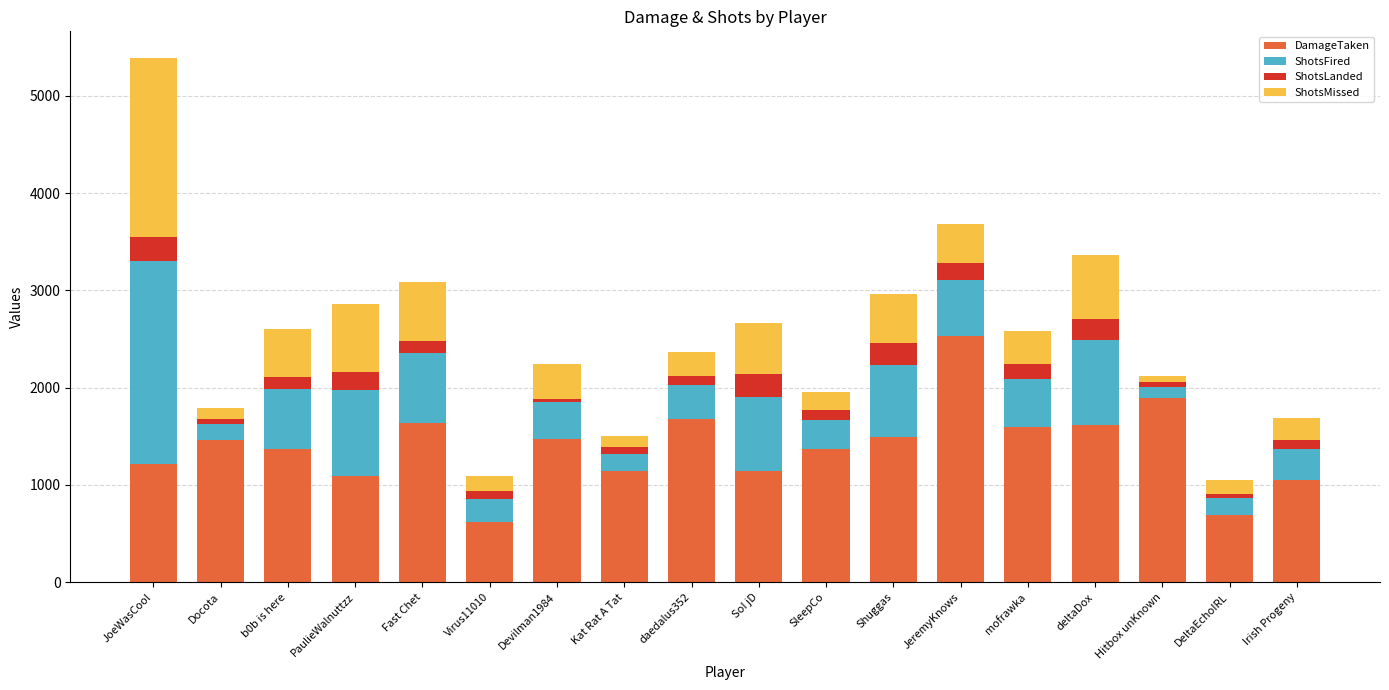

What is the average value of the DamageTaken series?

1393